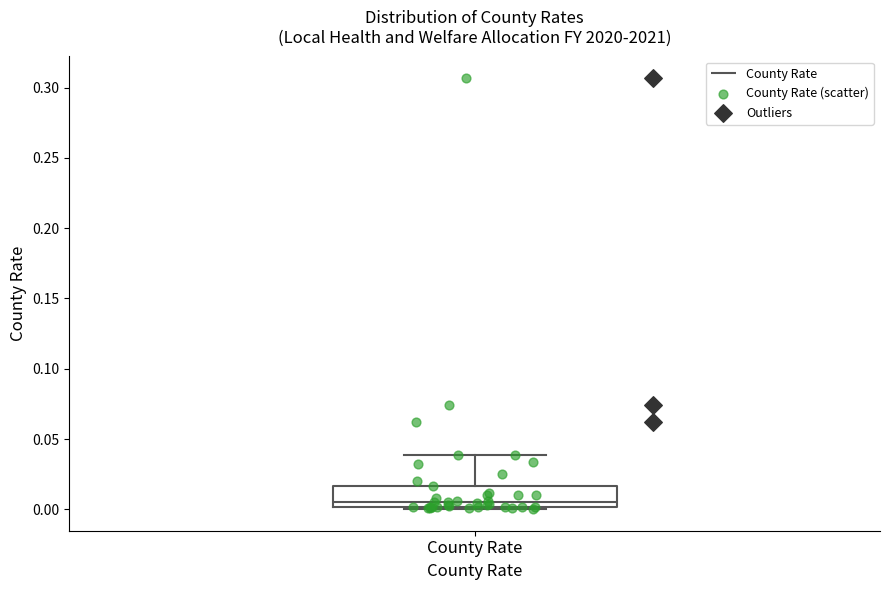

Transcribe this box plot: give where the median line is, the range the box spans, and where the two whiskers end, as read against the y-axis. The values are not printed on the chart, so give them approximately, as read against the axis.

median 0.005, box 0.000 to 0.015, whiskers 0.000 to 0.040